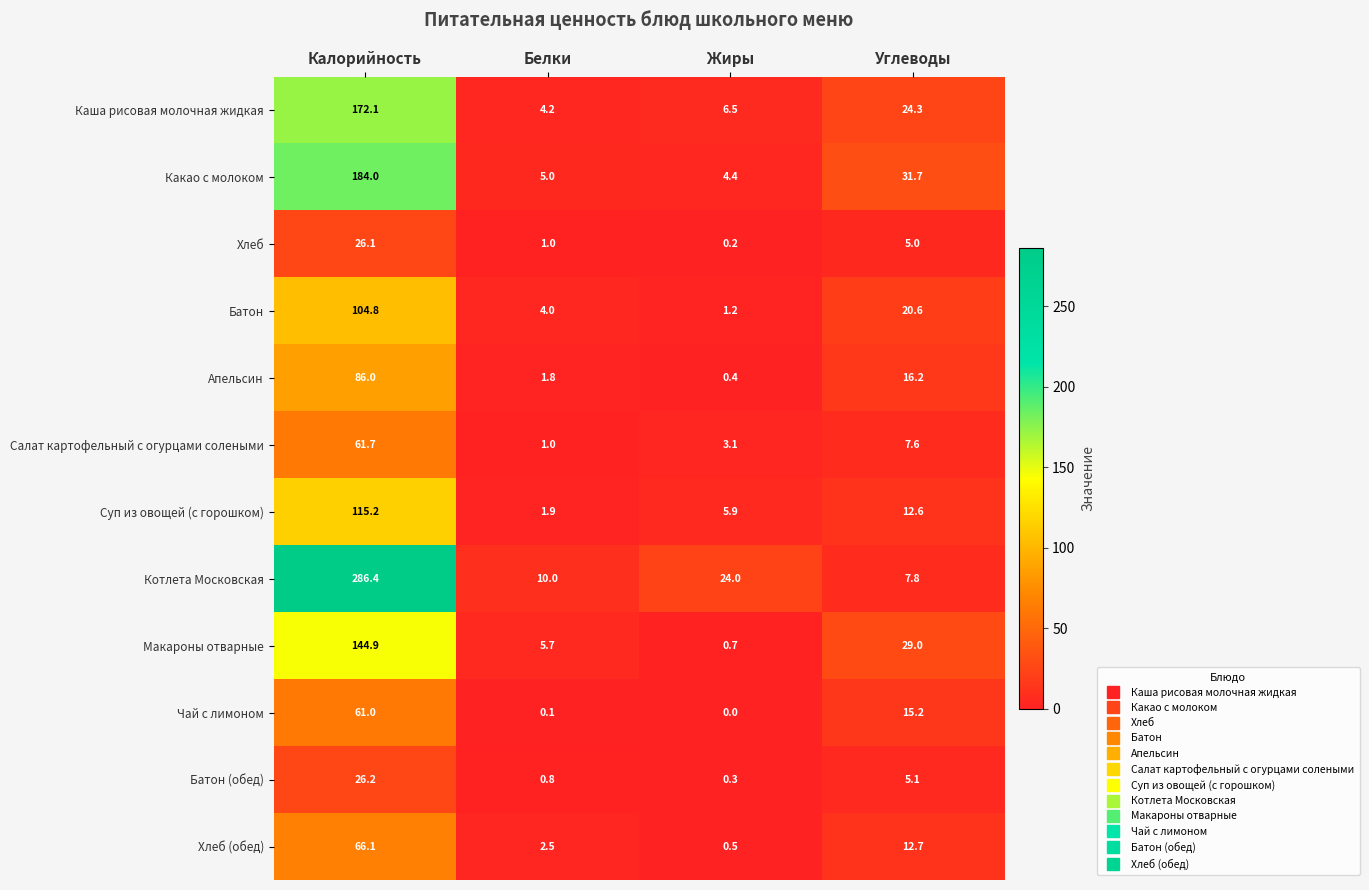

The Батон series shows 12.0 at Углеводы. True or false?

False